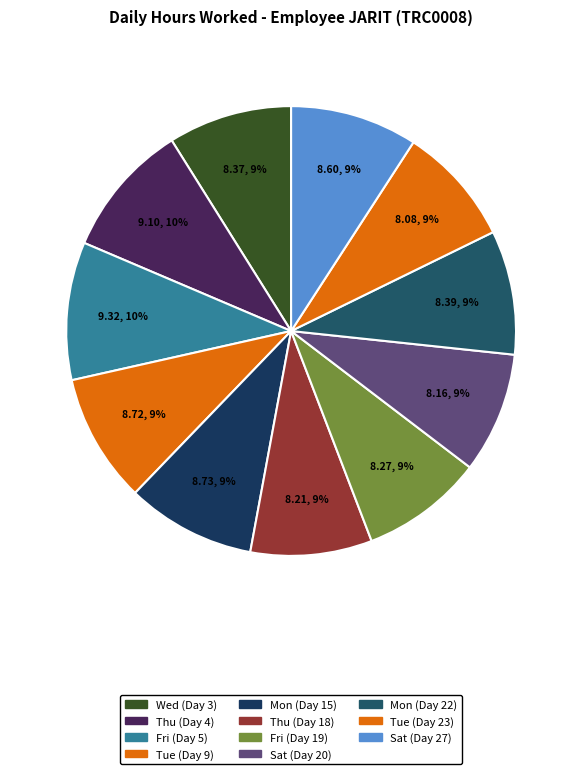

Count the number of slices in the pie.

11